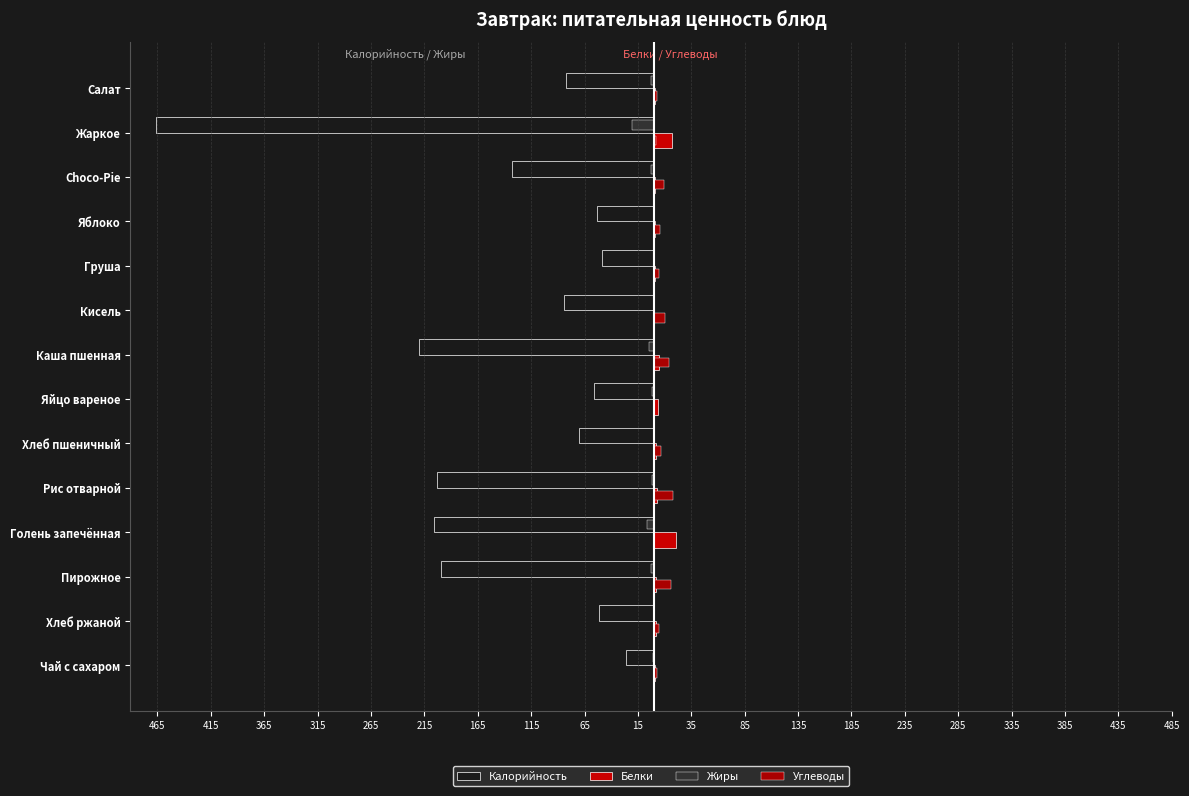

Which series has the largest range (max minus min)?

Калорийность